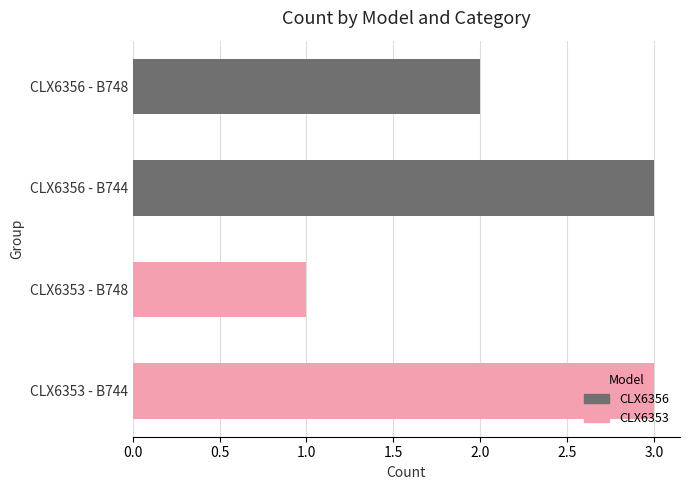

How many values are below 3?

2